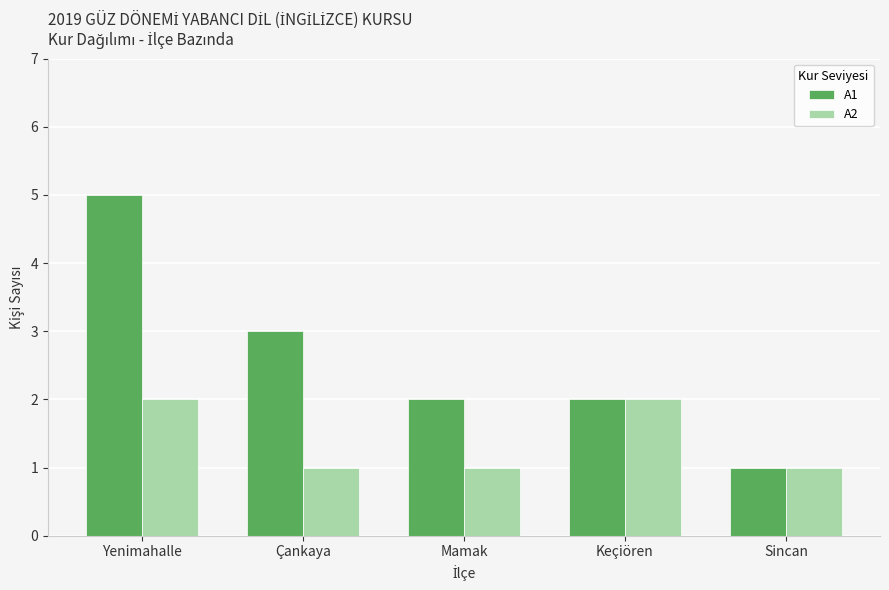

The A1 series shows 5 at Çankaya. True or false?

False